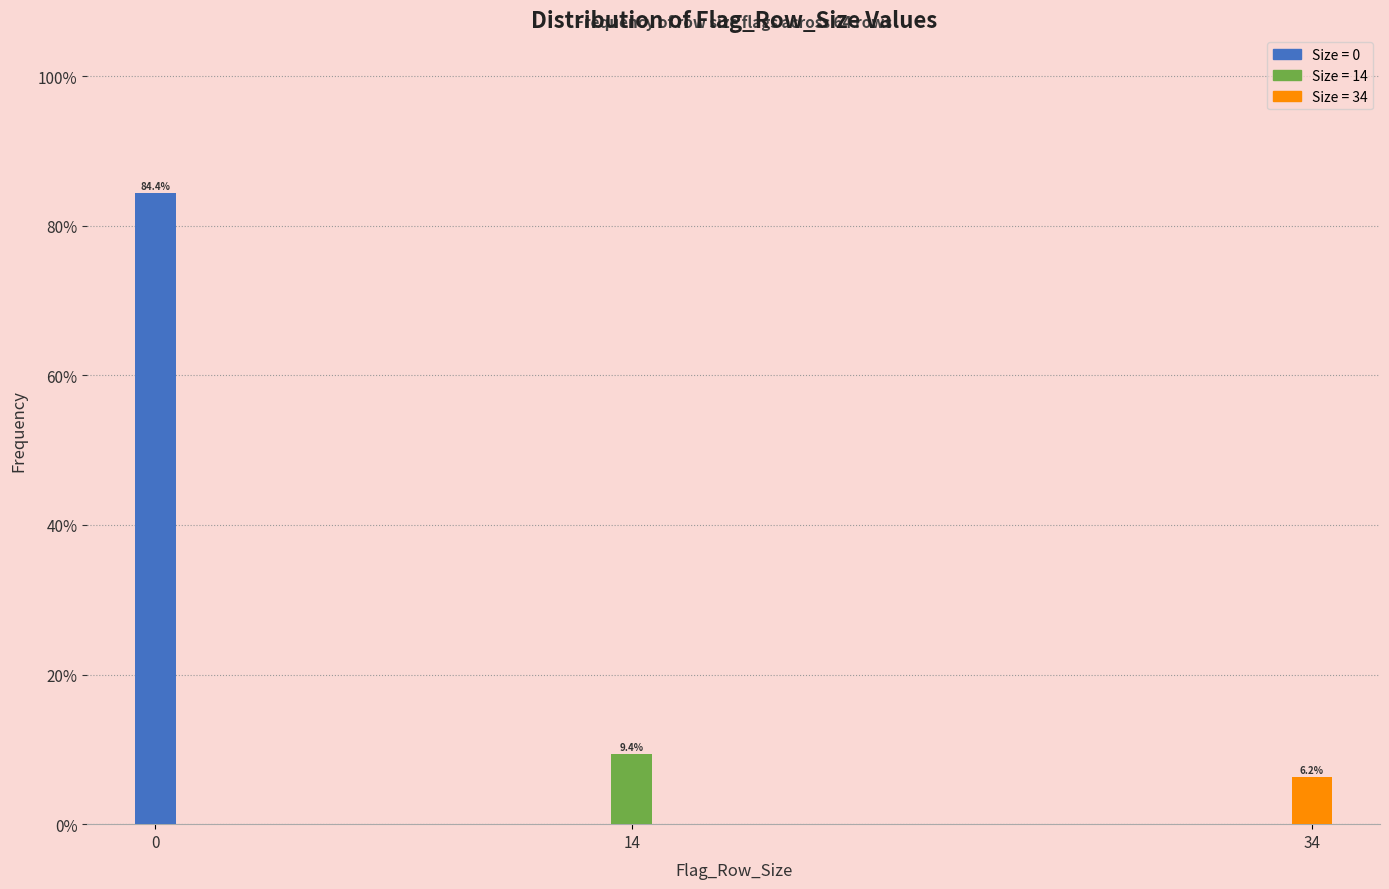

The chart shows a value of 84.4 at 0. True or false?

True